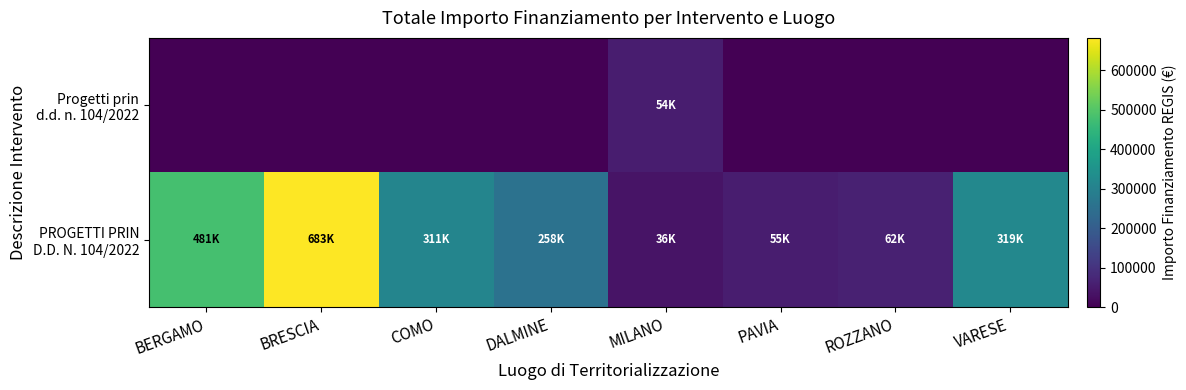

What is the difference between the highest and lowest values at VARESE?

319069.1